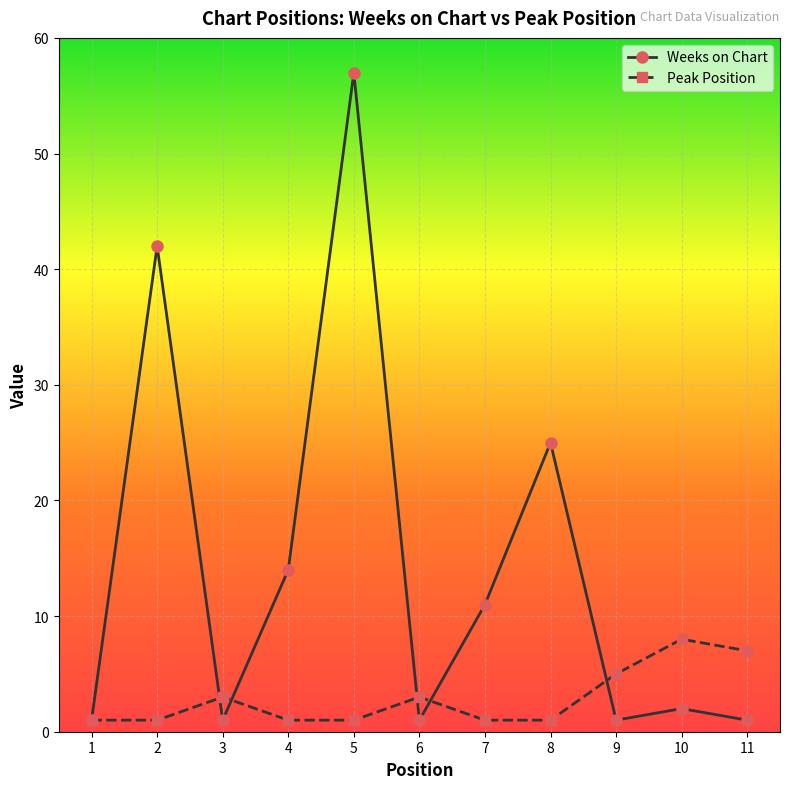

What is the spread (max minus min) of values at 2?

41